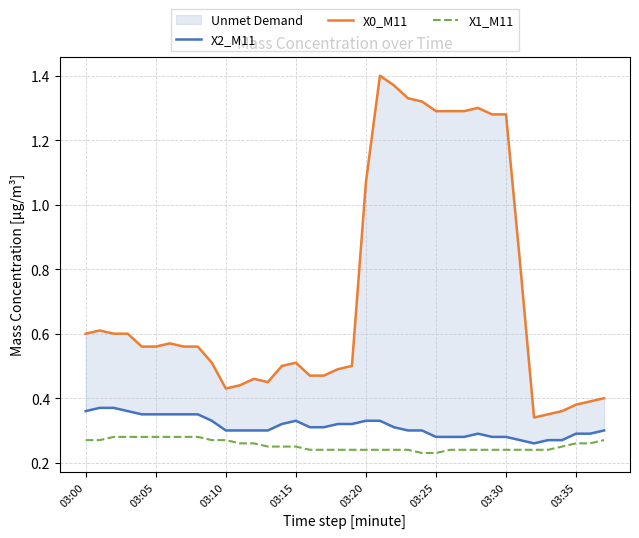

Which category has the lowest value in the X0_M11 series?

32